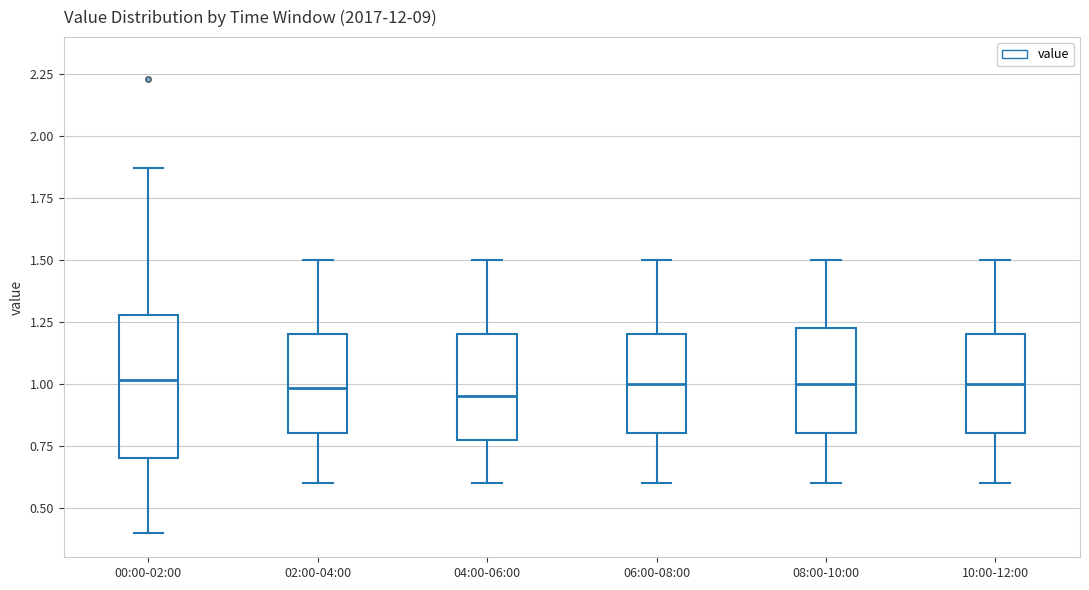

Reading left to right, read every box against the y-axis: the position of its median line, the range the box covers, and the ends of its whiskers. The values are not printed on the chart, so give them approximately, as read against the axis.

00:00-02:00: median 1.00, box 0.70 to 1.30, whiskers 0.40 to 1.85
02:00-04:00: median 1.00, box 0.80 to 1.20, whiskers 0.60 to 1.50
04:00-06:00: median 0.95, box 0.80 to 1.20, whiskers 0.60 to 1.50
06:00-08:00: median 1.00, box 0.80 to 1.20, whiskers 0.60 to 1.50
08:00-10:00: median 1.00, box 0.80 to 1.25, whiskers 0.60 to 1.50
10:00-12:00: median 1.00, box 0.80 to 1.20, whiskers 0.60 to 1.50